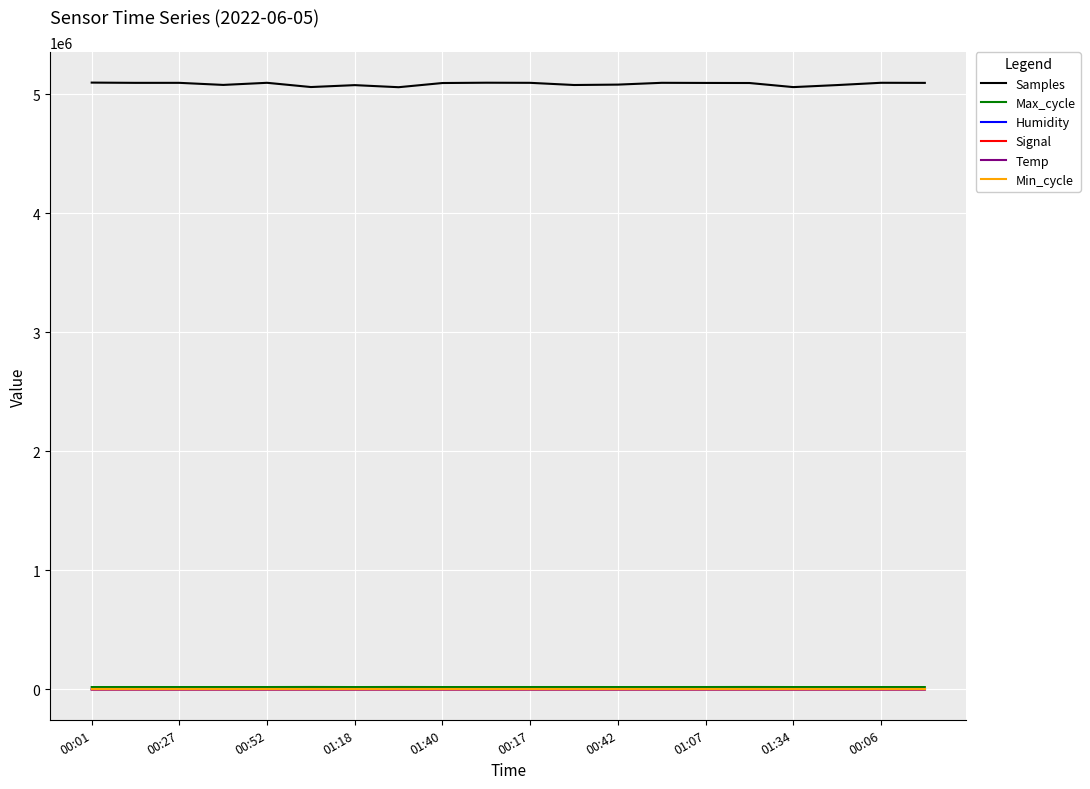

Which series has the widest spread of values?

Samples